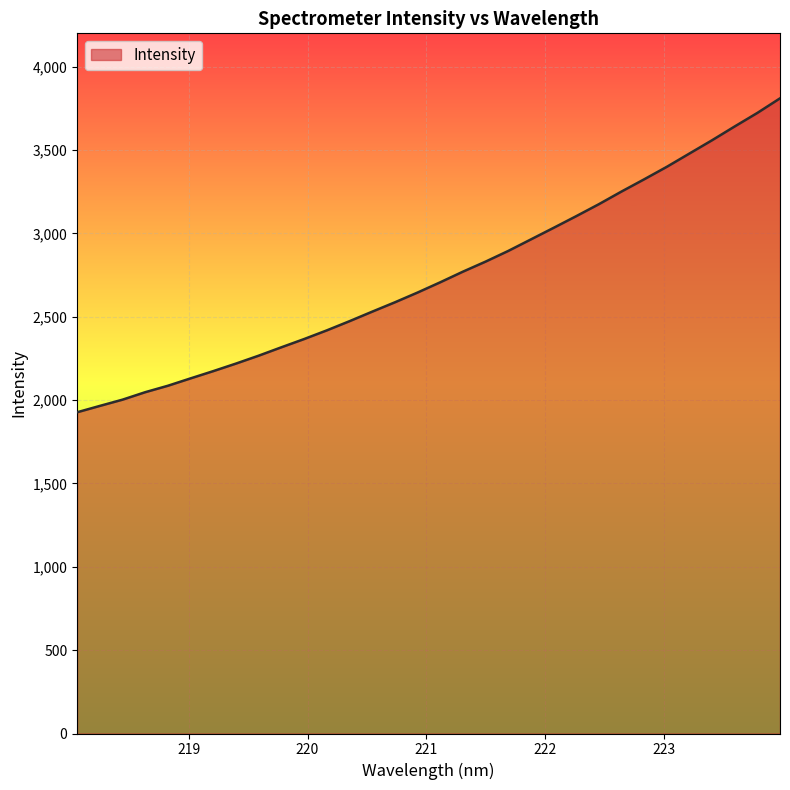

What is the maximum value shown in the chart?

3810.0